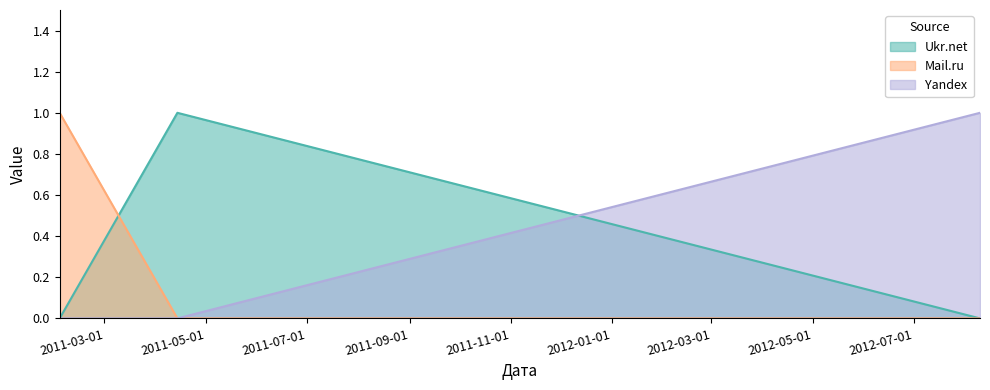

Reading left to right, extract all data points from this chart.

Ukr.net: 0	1	0
Mail.ru: 1	0	0
Yandex: 0	0	1